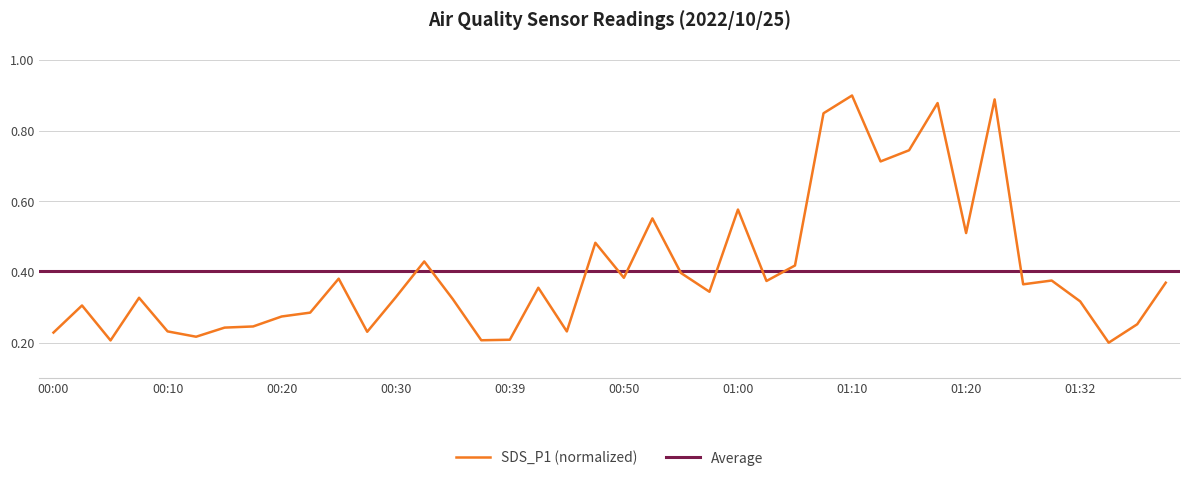

How many categories are shown in the chart?

40